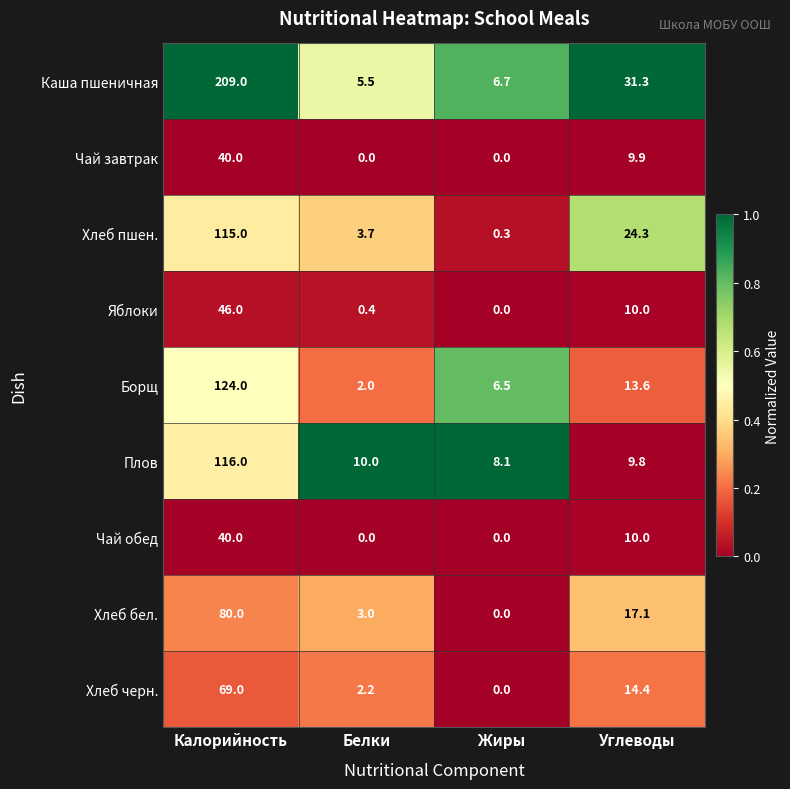

The value of Чай обед at Белки is 16.1. True or false?

False